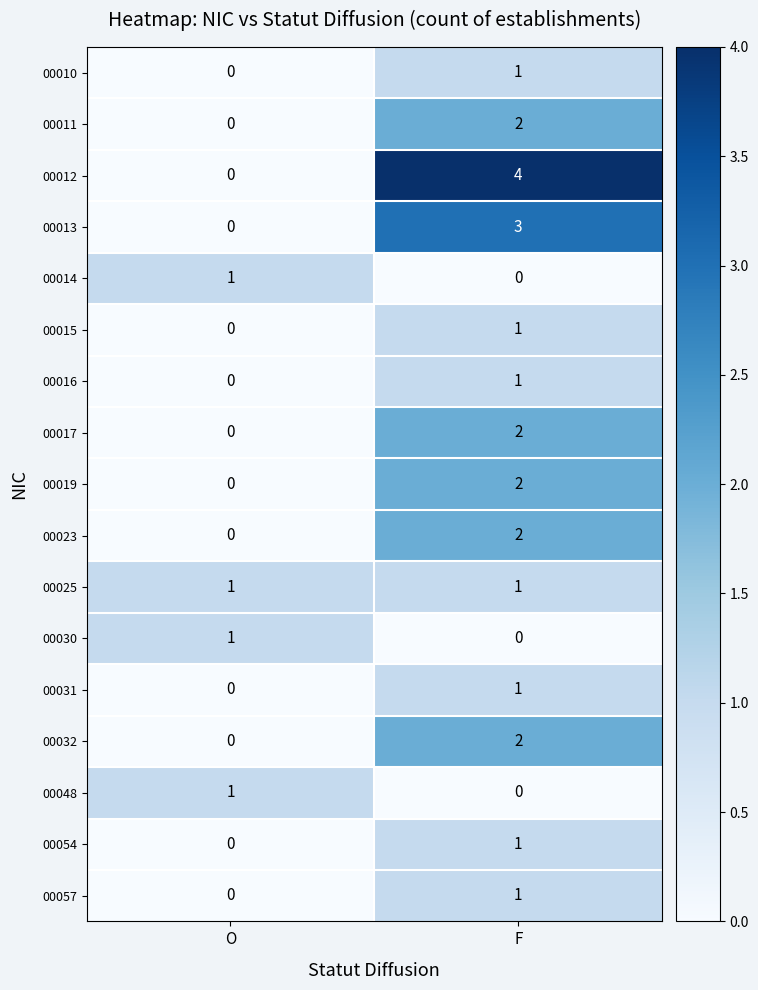

What is the difference between the maximum and minimum values in the 00012 series?

4